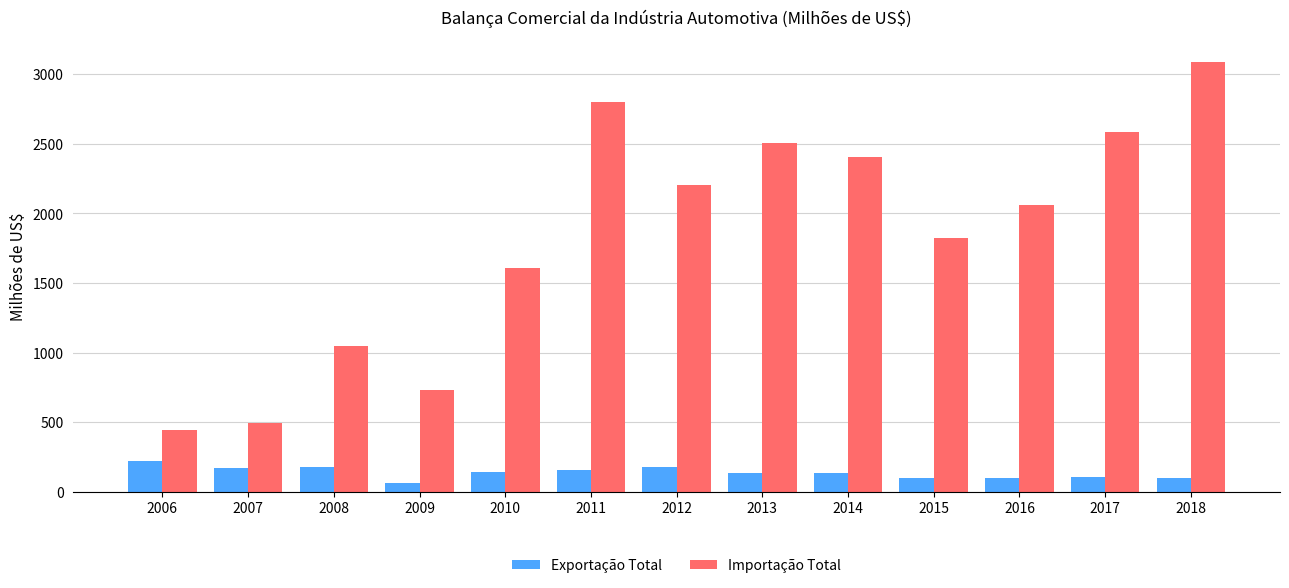

What is the sum of all Exportação Total values?

1772.3